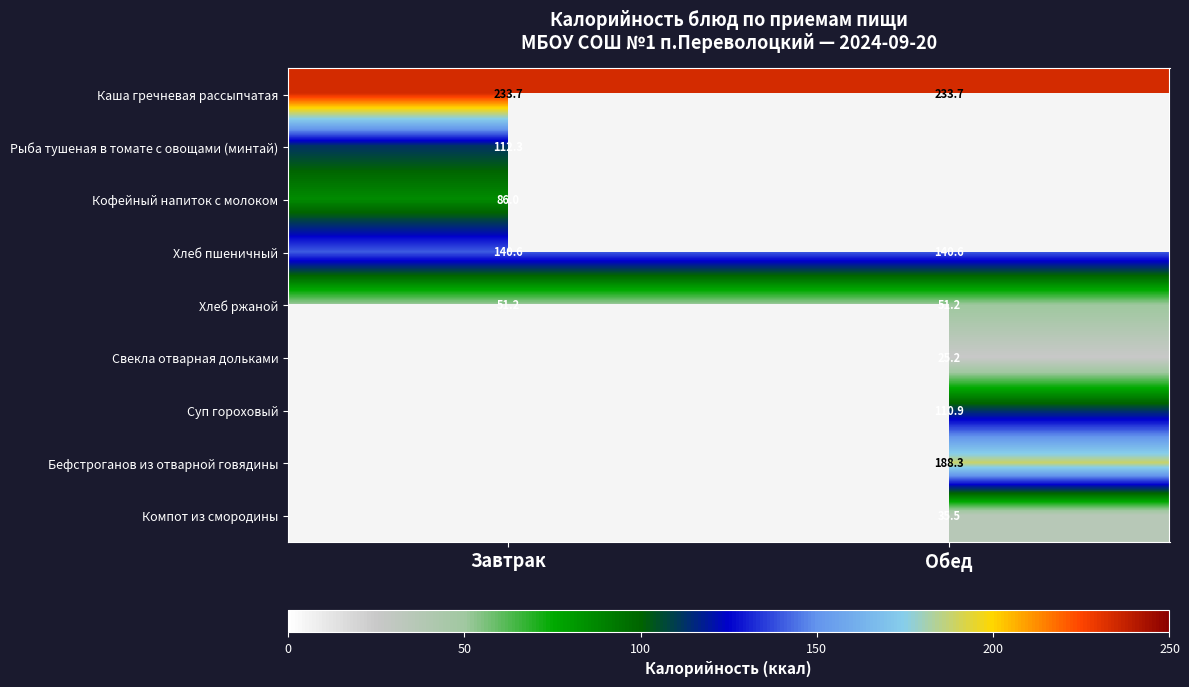

What is the difference between the highest and lowest values at Завтрак?

182.5